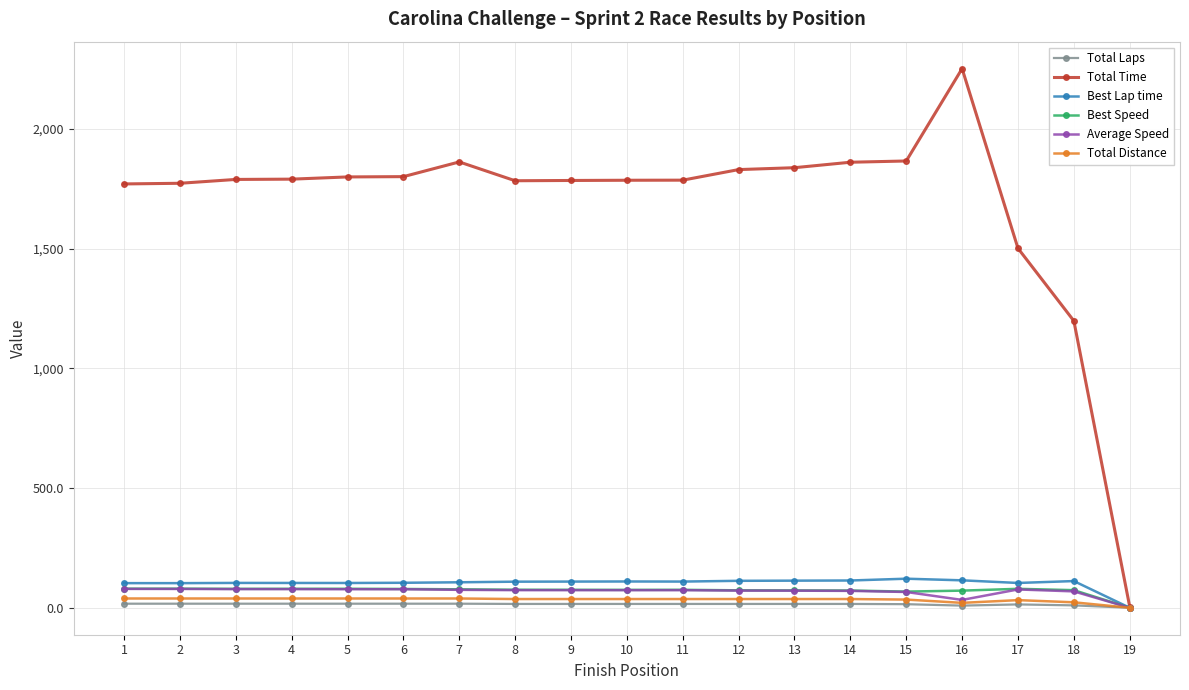

Which series has the largest range (max minus min)?

Total Time